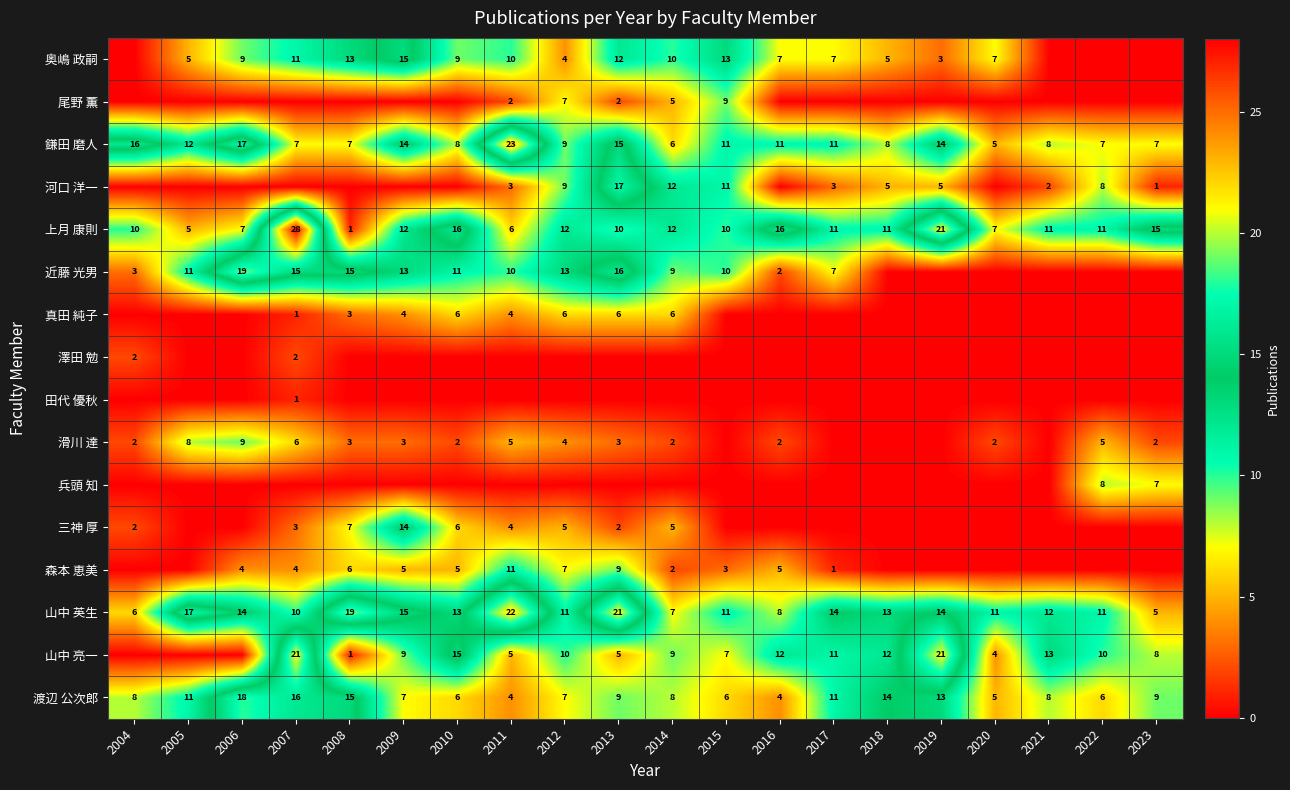

How many series are shown in this chart?

16